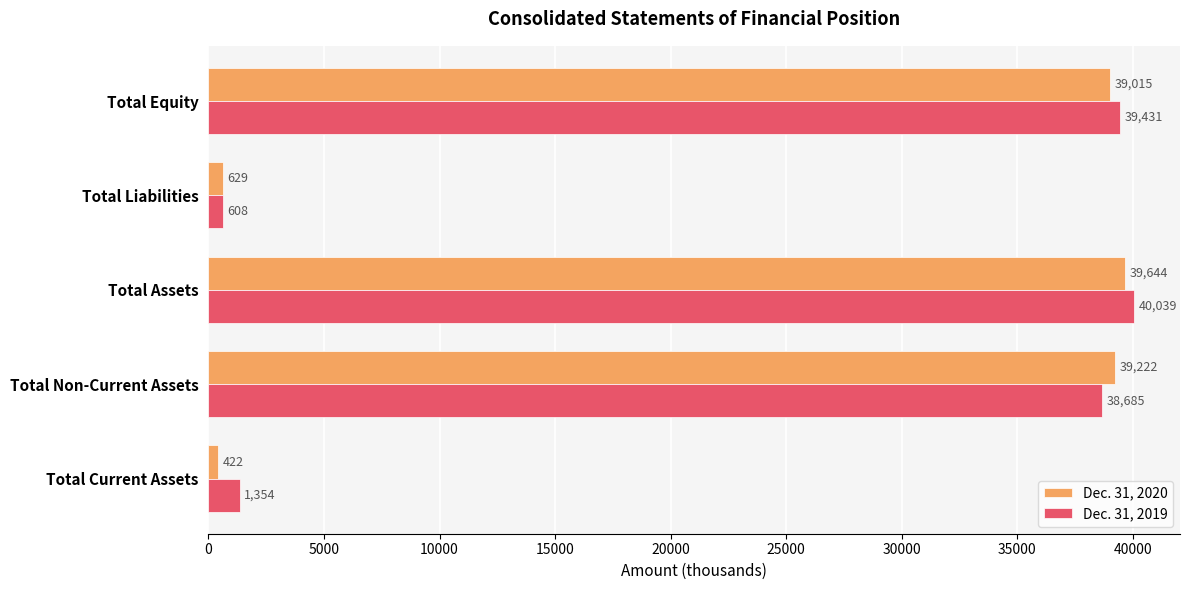

What is the approximate value of Dec. 31, 2019 at Total Assets, to the nearest 10?

40040